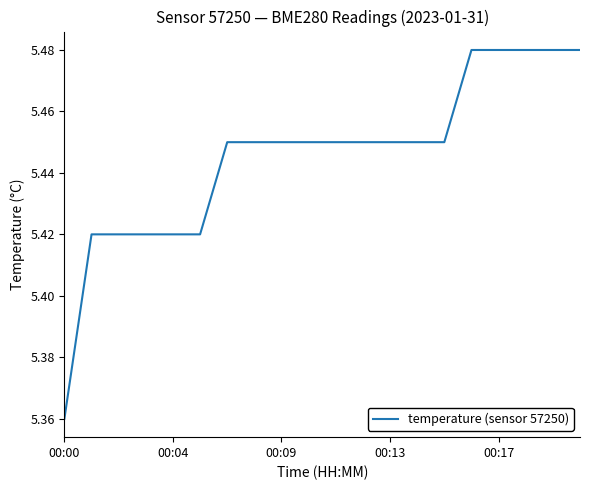

Is this an area chart (filled region under the line)?

No